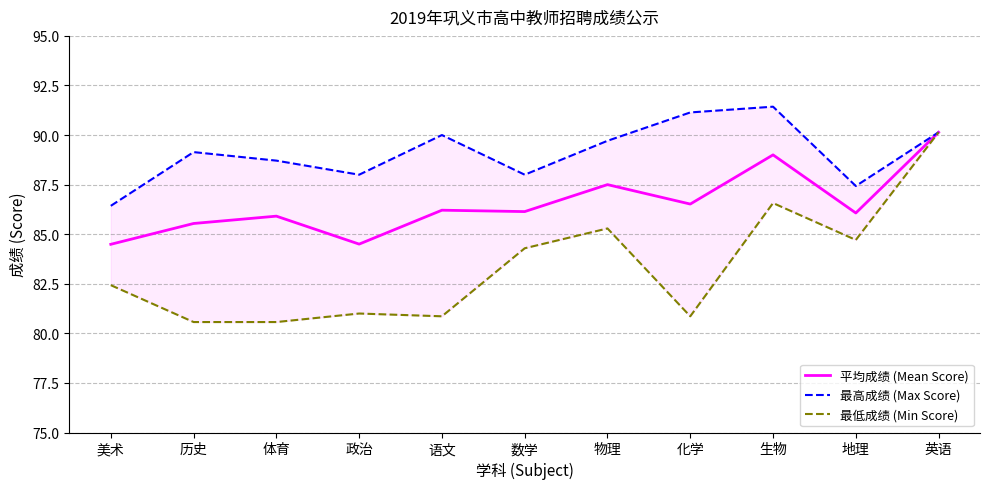

Reading right to left, transcribe all the data shown in this chart.

平均成绩 (Mean Score): 90.1	86.1	89.0	86.5	87.5	86.1	86.2	84.5	85.9	85.5	84.5
最高成绩 (Max Score): 90.1	87.4	91.4	91.1	89.7	88.0	90.0	88.0	88.7	89.1	86.4
最低成绩 (Min Score): 90.1	84.7	86.6	80.9	85.3	84.3	80.9	81.0	80.6	80.6	82.4